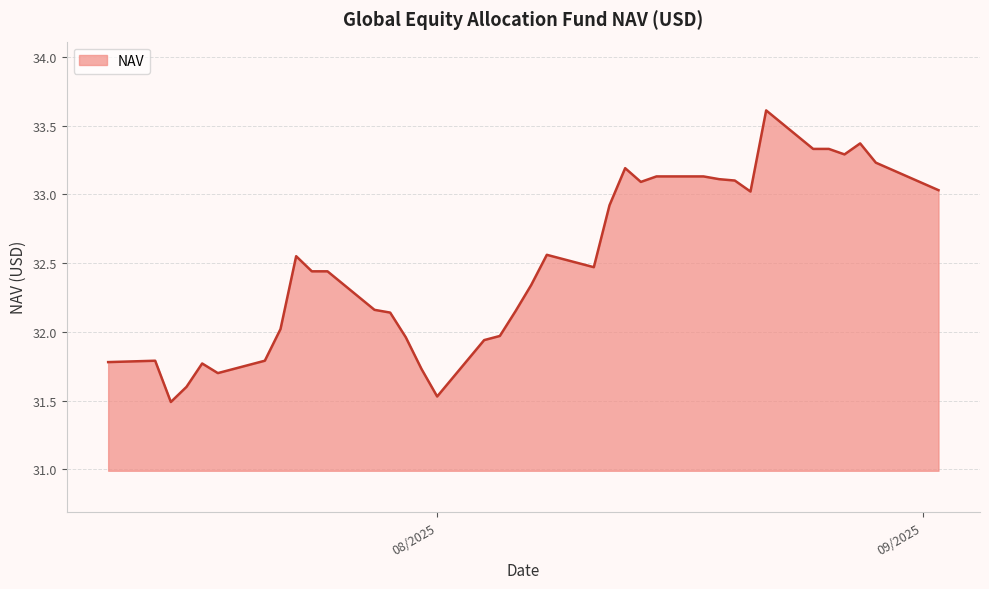

What is the difference between the maximum and minimum values?

2.1